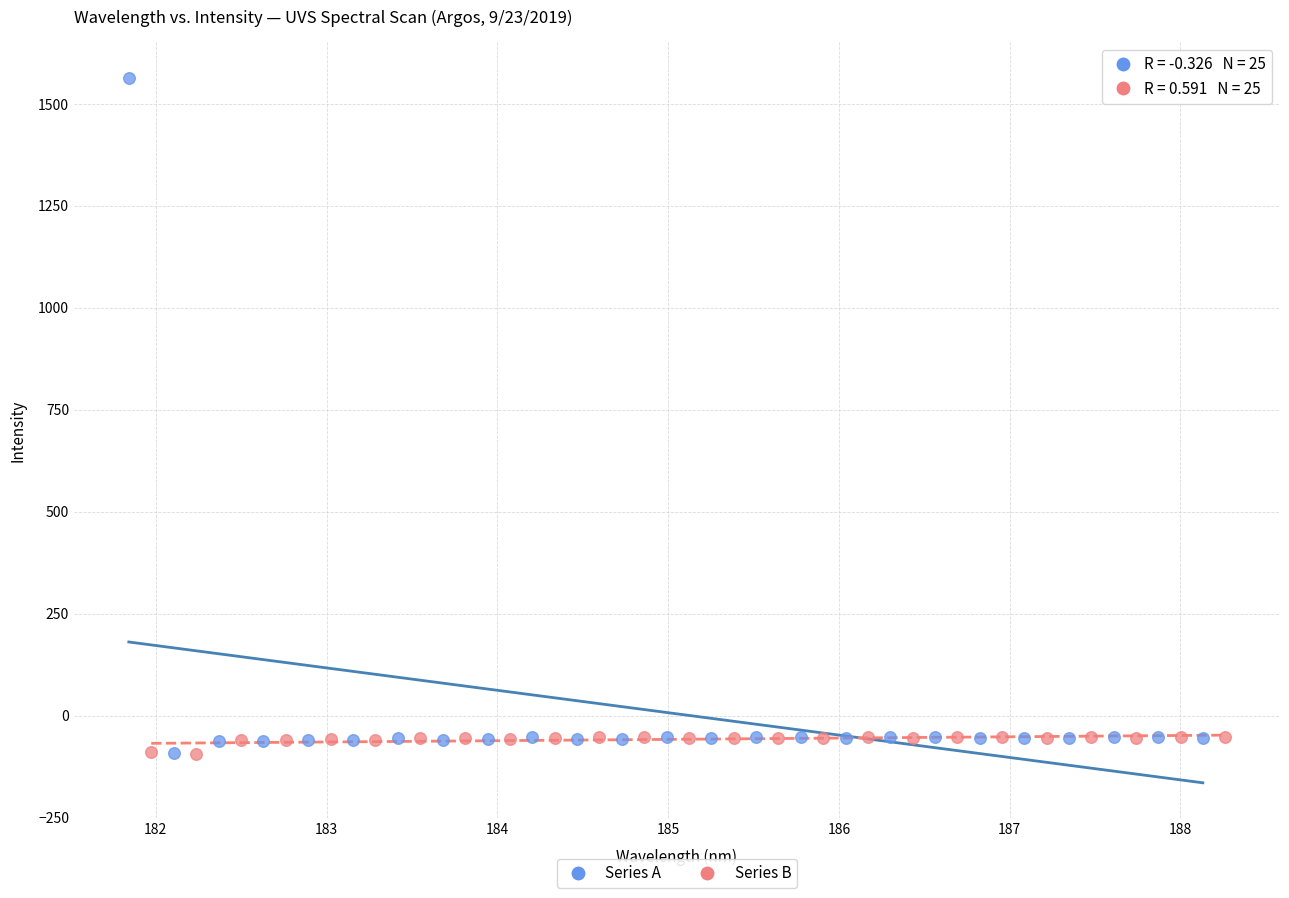

Which series contains the highest Y value?

Series A